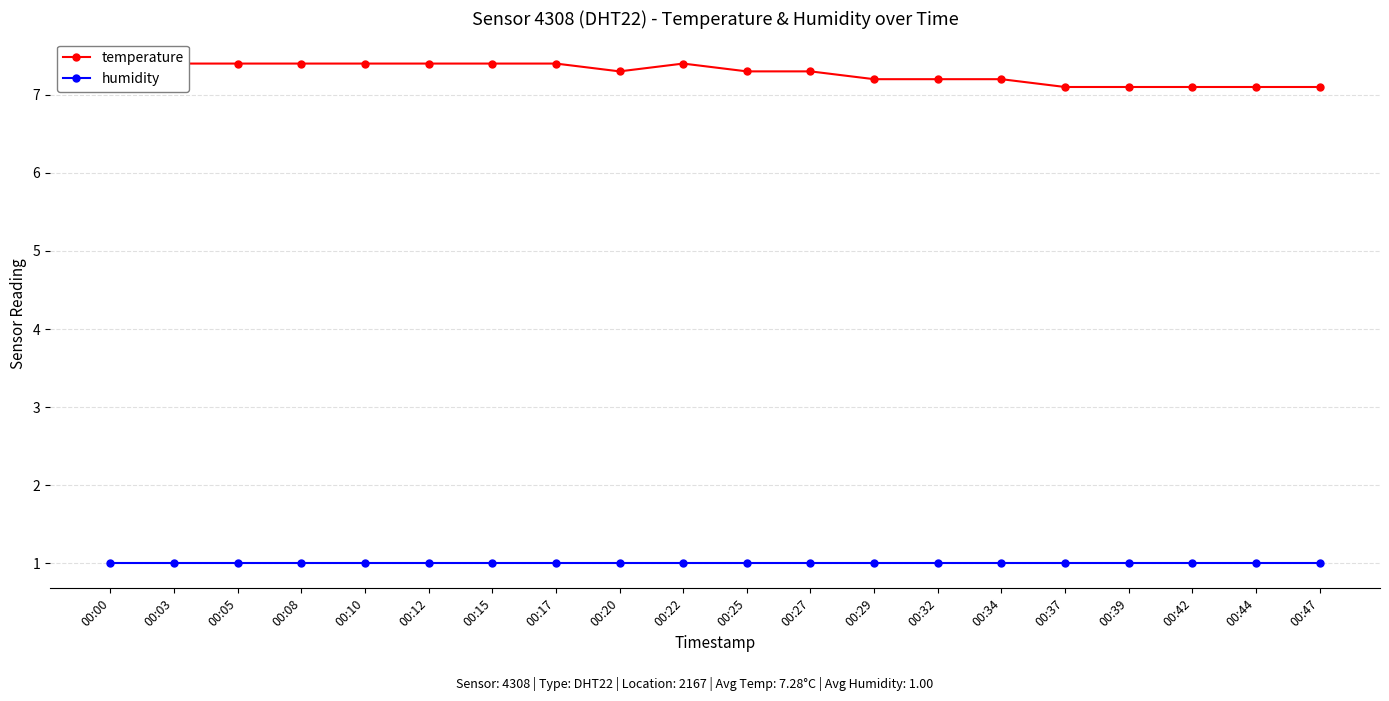

Reading left to right, extract all data points from this chart.

temperature: 00:00=7.4	00:03=7.4	00:05=7.4	00:08=7.4	00:10=7.4	00:12=7.4	00:15=7.4	00:17=7.4	00:20=7.3	00:22=7.4	00:25=7.3	00:27=7.3	00:29=7.2	00:32=7.2	00:34=7.2	00:37=7.1	00:39=7.1	00:42=7.1	00:44=7.1	00:47=7.1
humidity: 00:00=1.0	00:03=1.0	00:05=1.0	00:08=1.0	00:10=1.0	00:12=1.0	00:15=1.0	00:17=1.0	00:20=1.0	00:22=1.0	00:25=1.0	00:27=1.0	00:29=1.0	00:32=1.0	00:34=1.0	00:37=1.0	00:39=1.0	00:42=1.0	00:44=1.0	00:47=1.0